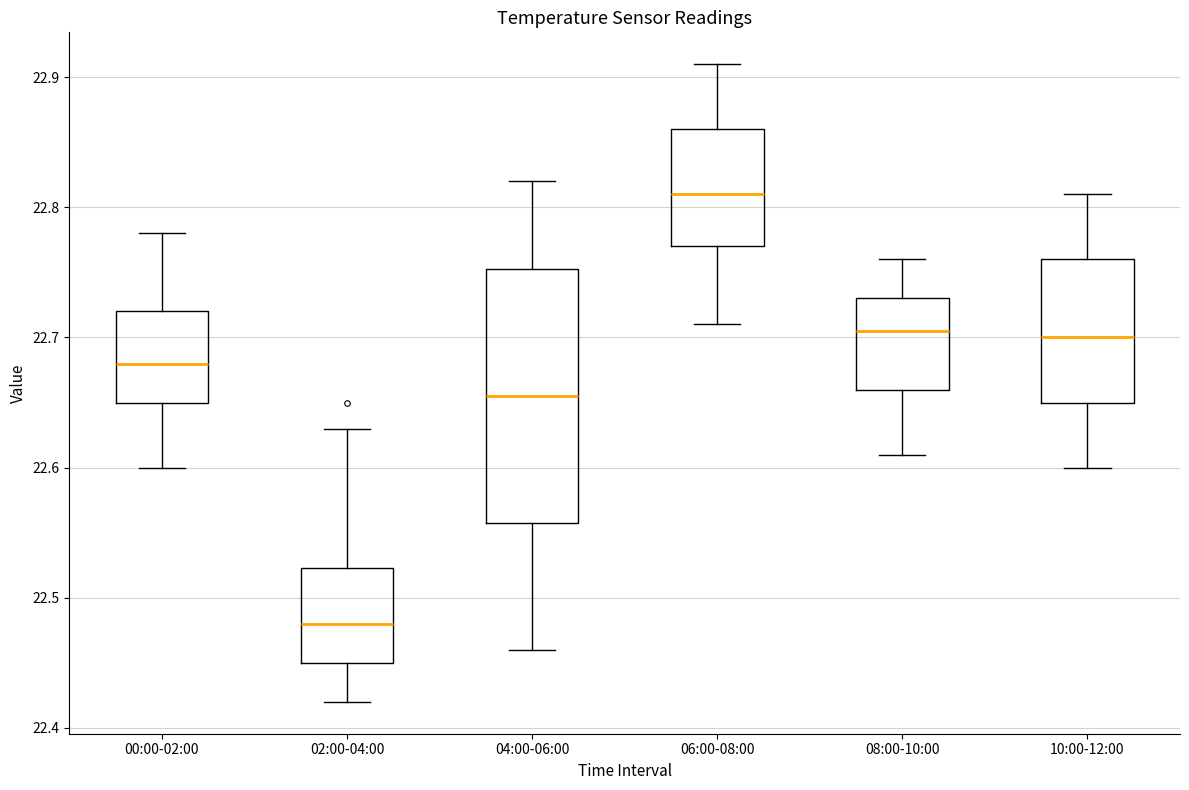

Where does the median line of the box for 04:00-06:00 sit on the y-axis? The values are not printed on the chart, so give them approximately, as read against the axis.

22.66